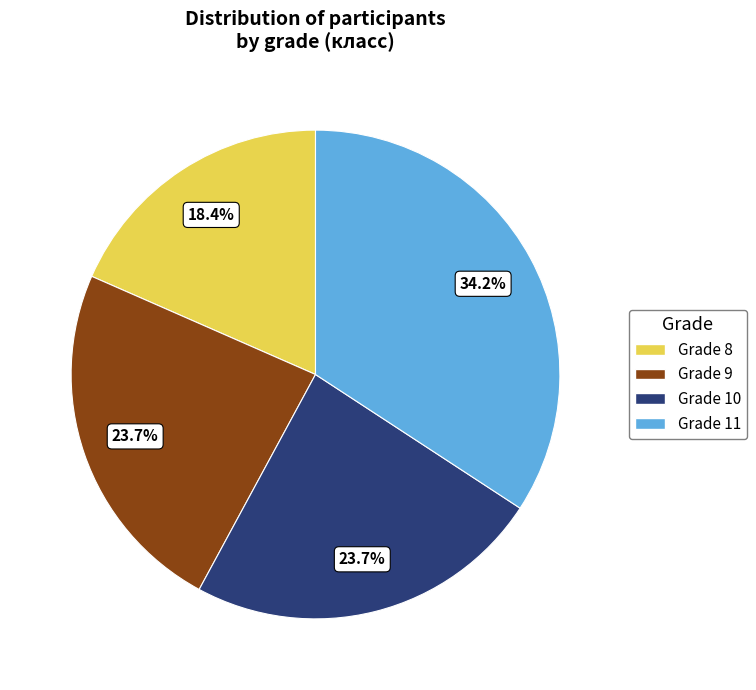

Which category has the biggest portion of the pie?

Grade 11